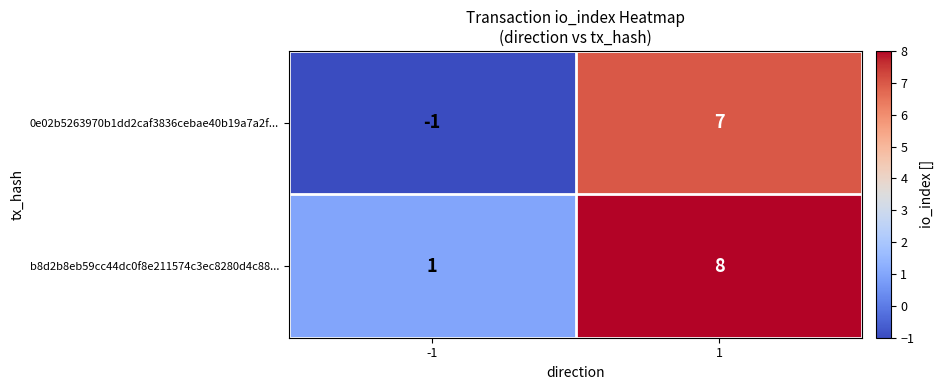

Is it true that 0e02b5263970b1dd2caf3836cebae40b19a7a2f... equals -1 at -1?

True